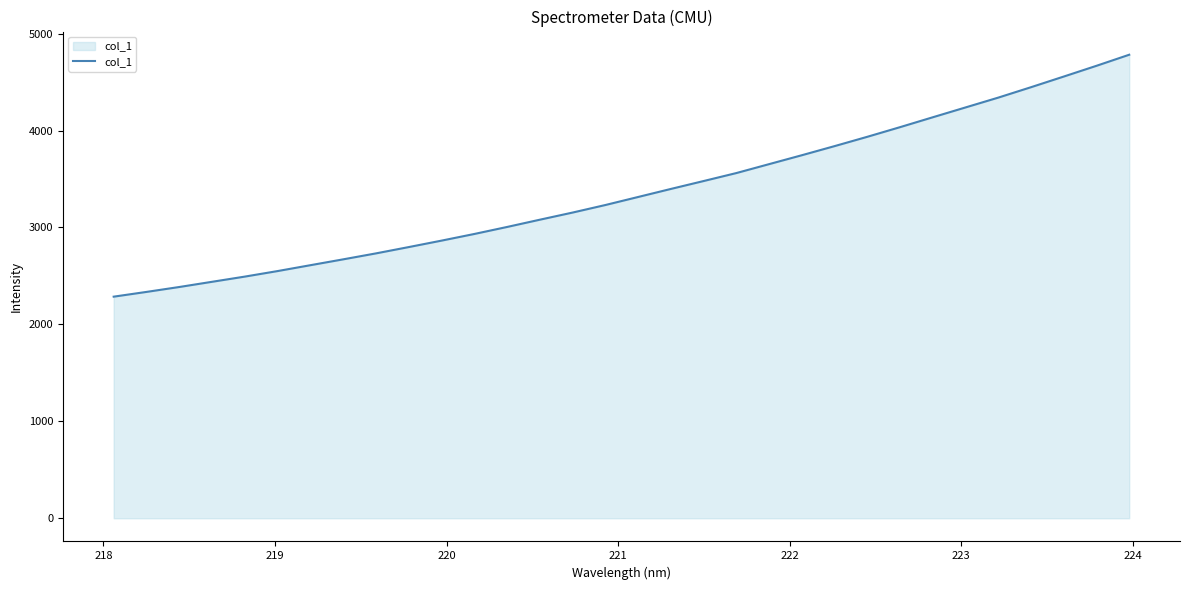

What is the minimum value shown in the chart?

2286.1